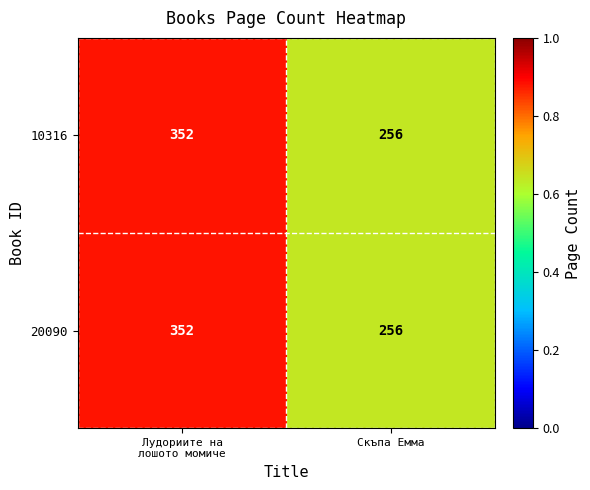

The value of 20090 at Скъпа Емма is 256. True or false?

True